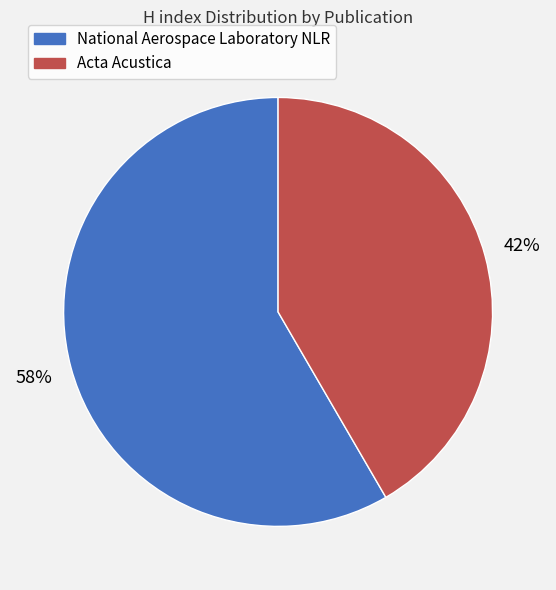

Between National Aerospace Laboratory NLR and Acta Acustica, which is larger?

National Aerospace Laboratory NLR